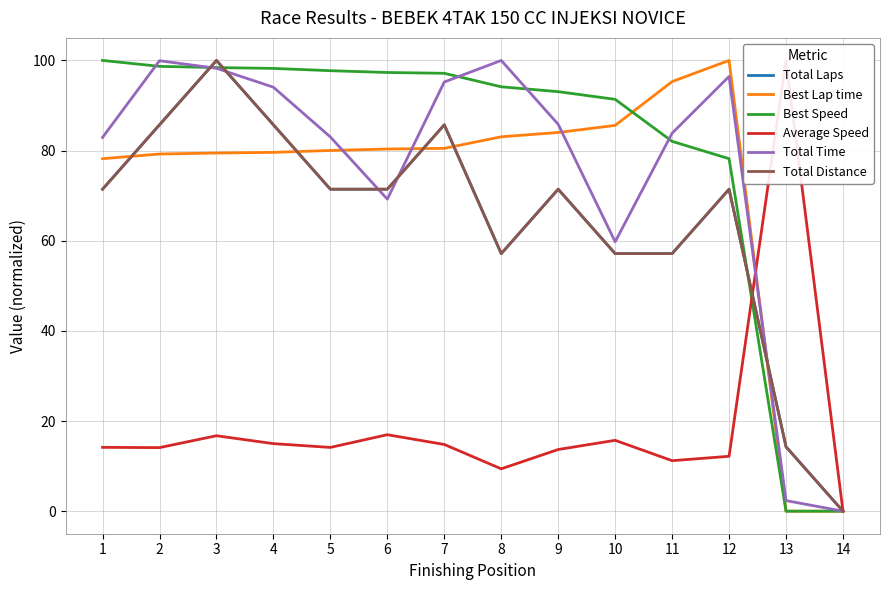

List the labels in order of Total Laps value, smallest first.

14, 13, 8, 10, 11, 1, 5, 6, 9, 12, 2, 4, 7, 3